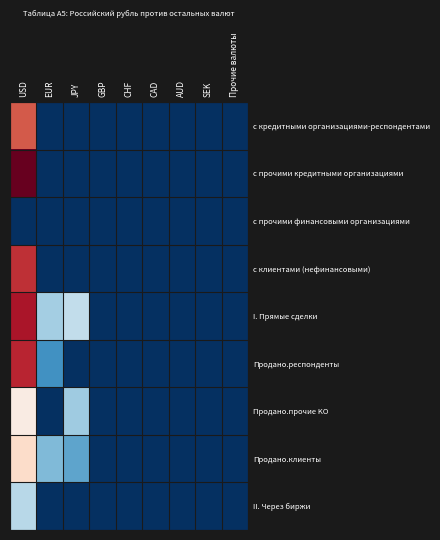

Between CAD and CHF, which is larger?

CAD